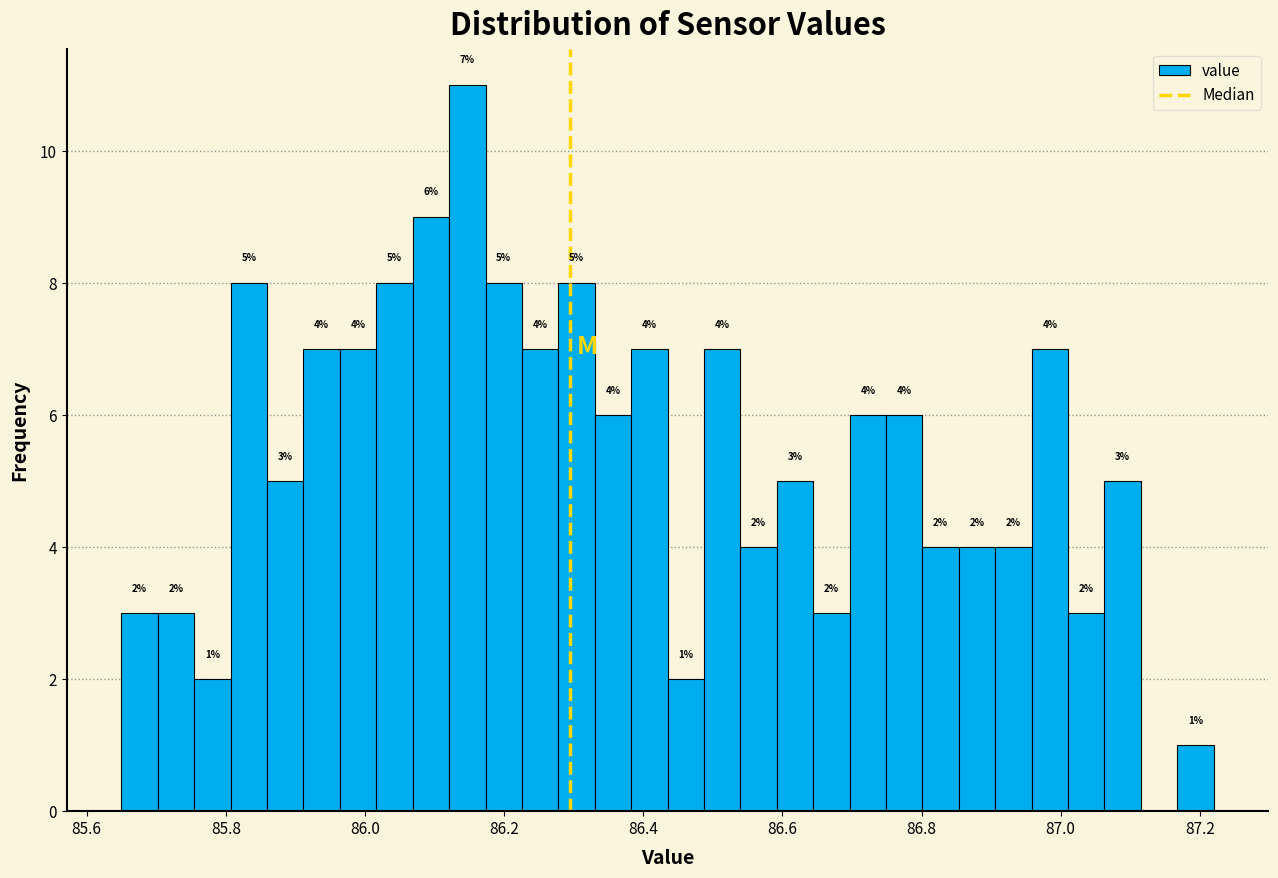

Read against the x-axis, roughly where is the centre of the tallest bar?

86.14